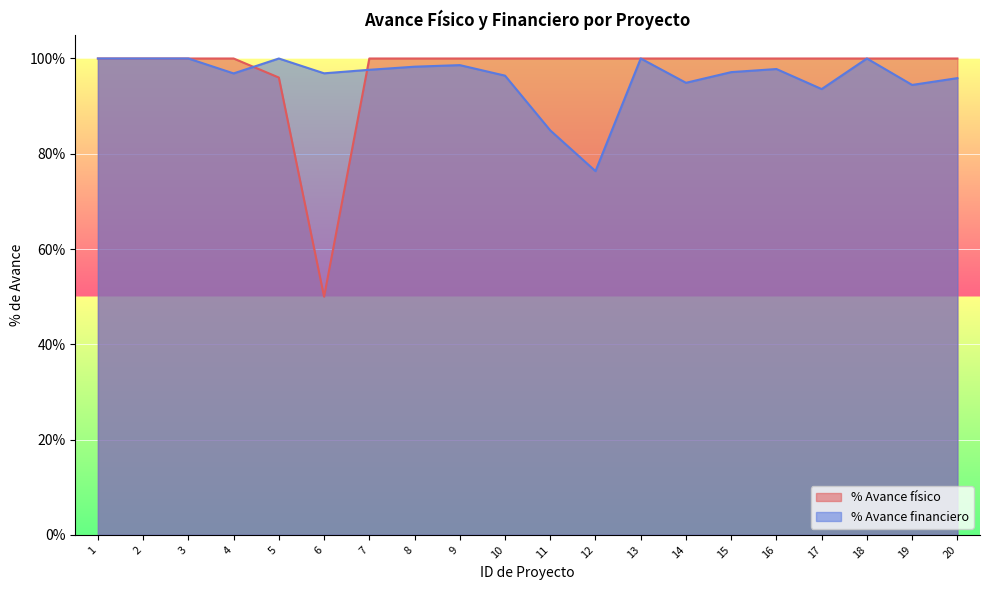

Where is % Avance físico nearest to the value 75?

5